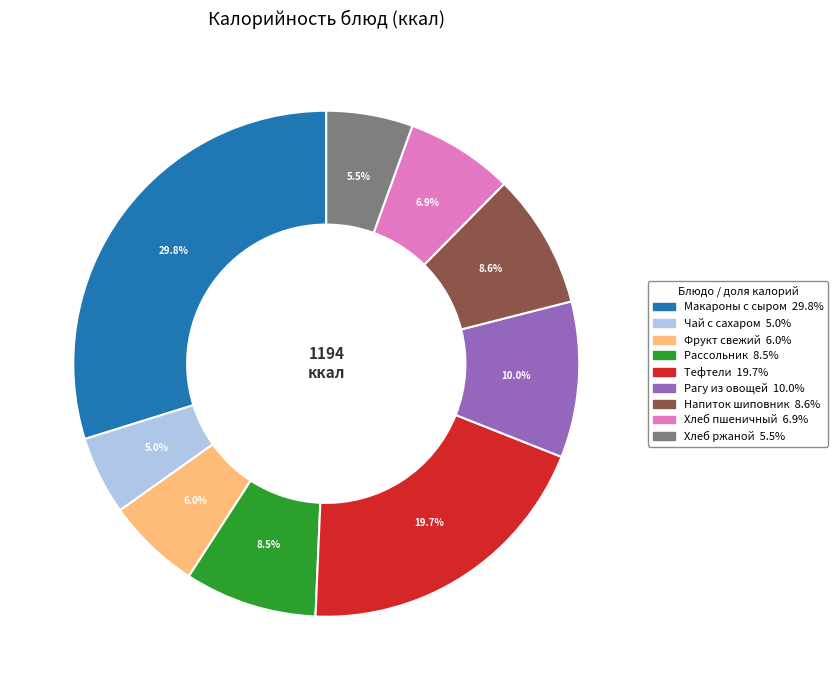

Does any single category account for the majority?

No